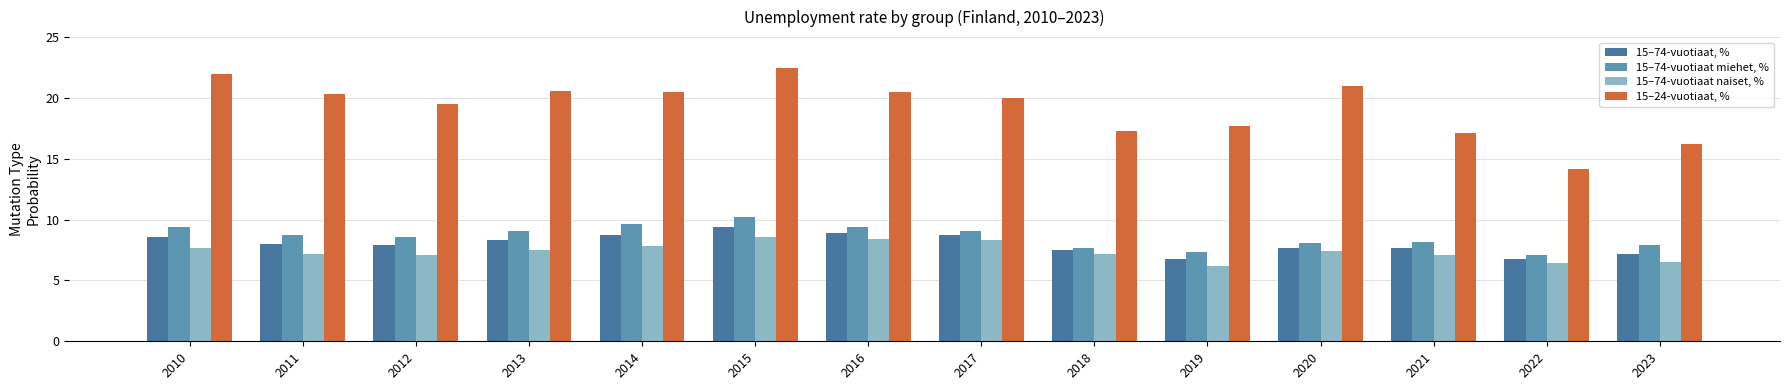

Rank the categories by 15–74-vuotiaat, % value from lowest to highest.

2019, 2022, 2023, 2018, 2020, 2021, 2012, 2011, 2013, 2010, 2014, 2017, 2016, 2015